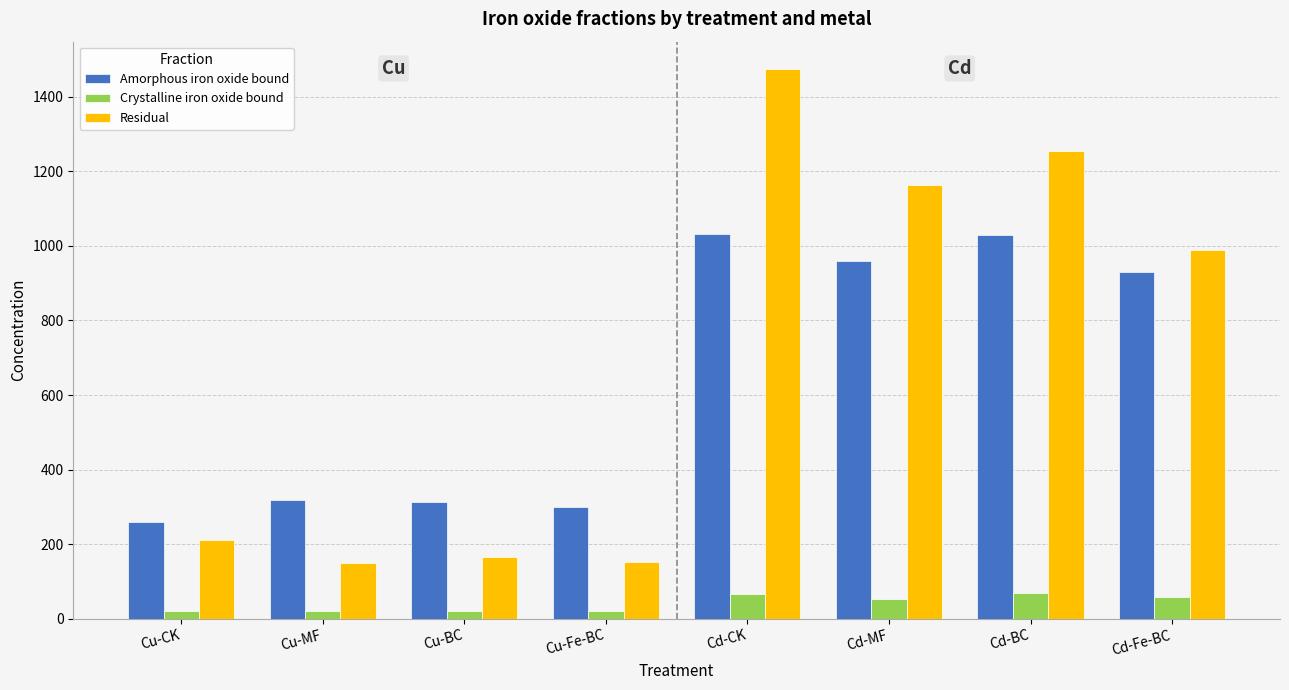

Which series has the largest range (max minus min)?

Residual